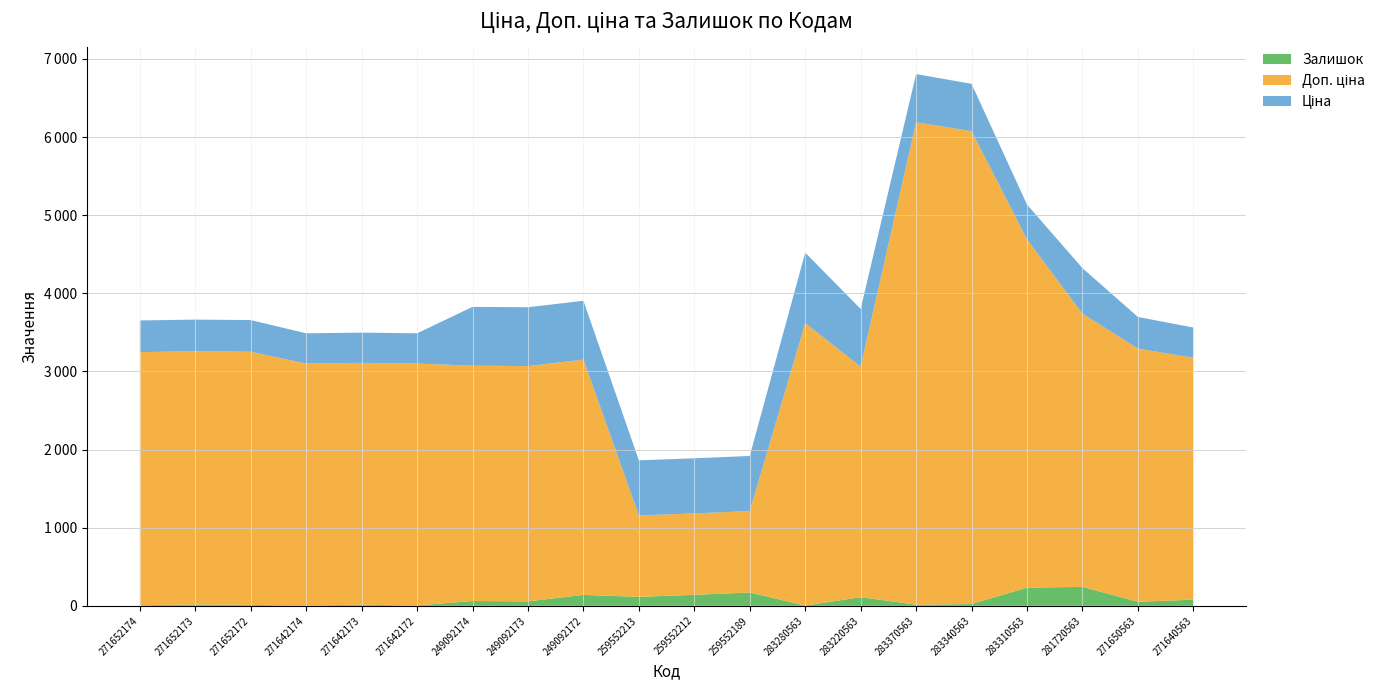

Reading left to right, what are all the values shown in this chart?

Ціна: 405.1	405.1	405.1	387.0	387.0	387.0	753.0	753.0	753.0	705.5	705.5	705.5	903.5	737.9	617.4	605.4	445.8	582.8	405.1	387.0
Доп. ціна: 3240.7	3240.7	3240.7	3096.2	3096.2	3096.2	3011.8	3011.8	3011.8	1042.0	1042.0	1042.0	3614.2	2951.6	6174.2	6053.7	4457.5	3496.7	3240.7	3096.2
Залишок: 7.0	18.0	12.0	5.0	14.0	5.0	62.0	57.0	140.0	115.0	141.0	171.0	3.0	111.0	15.0	23.0	233.0	243.0	52.0	79.0